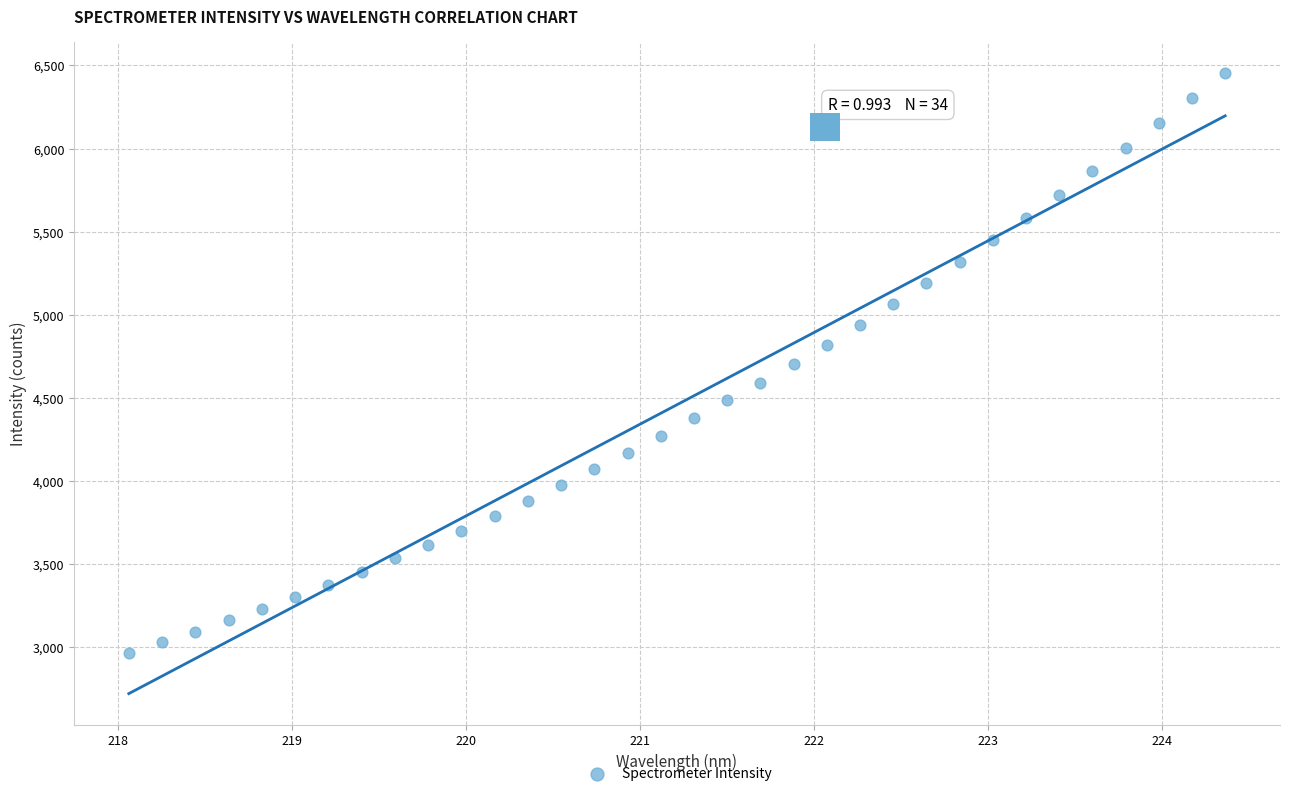

What is the range of X values (max minus min)?

6.3